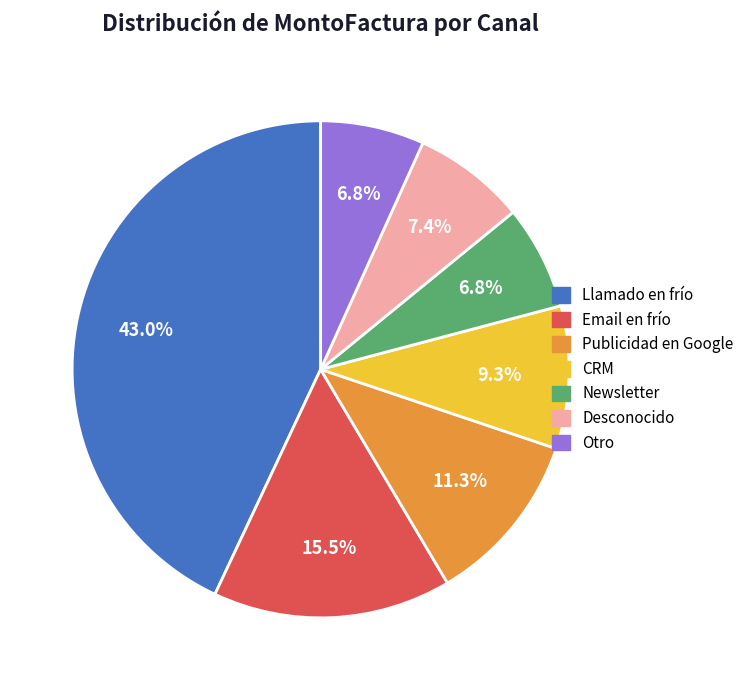

What is the ratio of the value at Email en frío to the value at Llamado en frío?

0.4